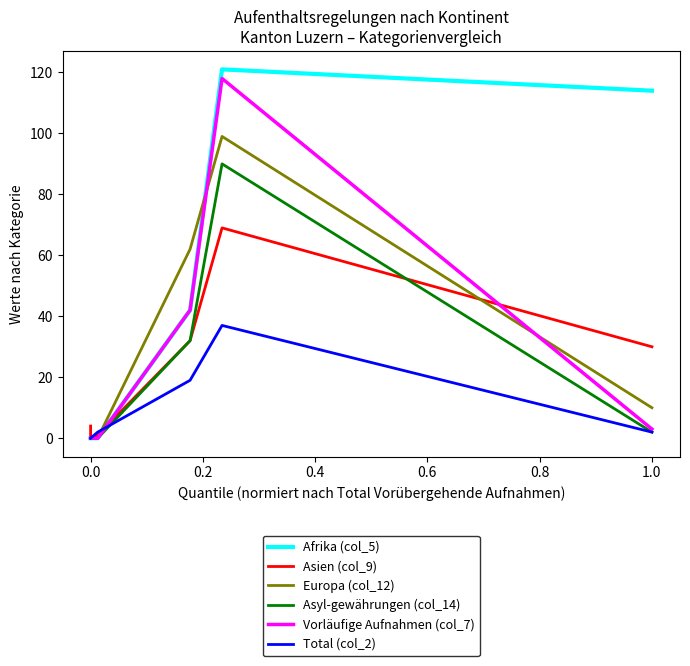

Reading left to right, what are all the values shown in this chart?

Afrika (col_5): 0	0	0	42	121	114
Asien (col_9): 4	0	1	32	69	30
Europa (col_12): 0	0	0	62	99	10
Asyl-gewährungen (col_14): 0	0	0	32	90	2
Vorläufige Aufnahmen (col_7): 0	0	0	42	118	3
Total (col_2): 0	0	2	19	37	2